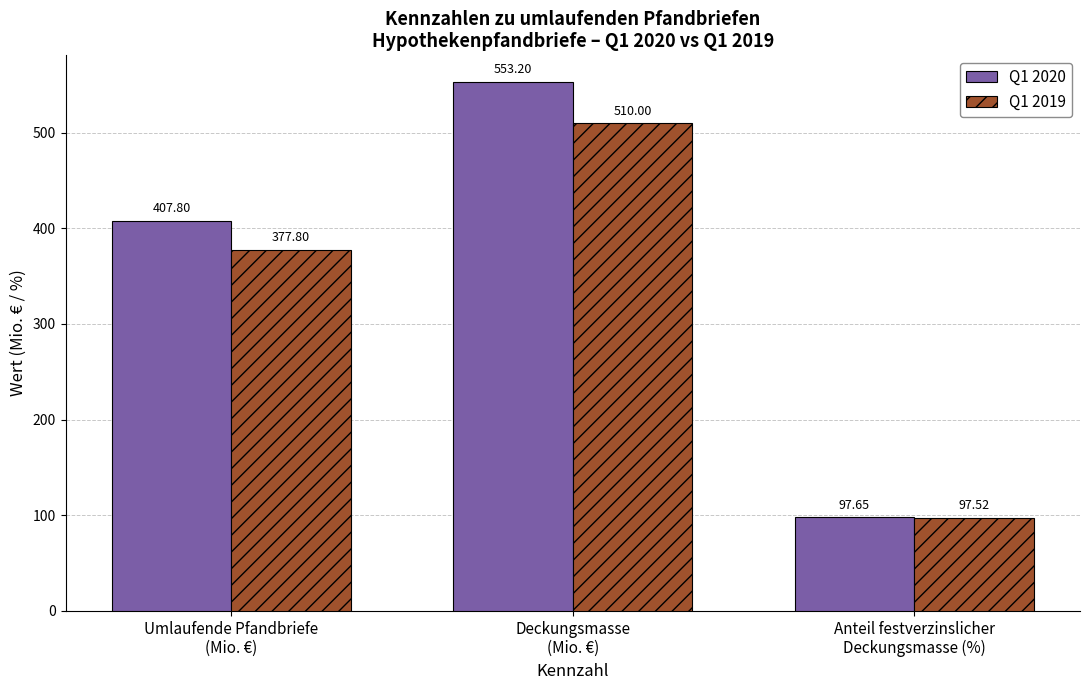

Which category has the lowest value across all series?

Anteil festverzinslicher
Deckungsmasse (%)